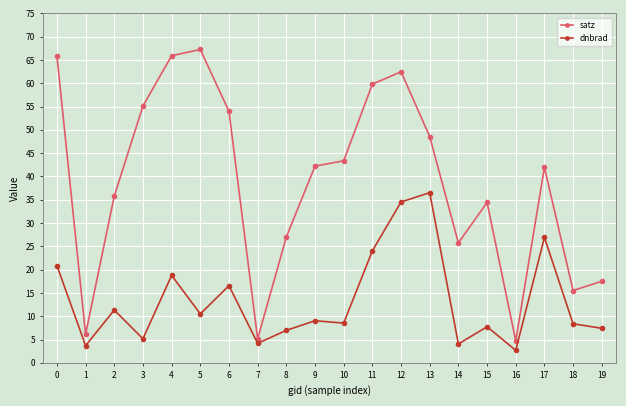

True or false: dnbrad has more than 2 interior local peaks.

True